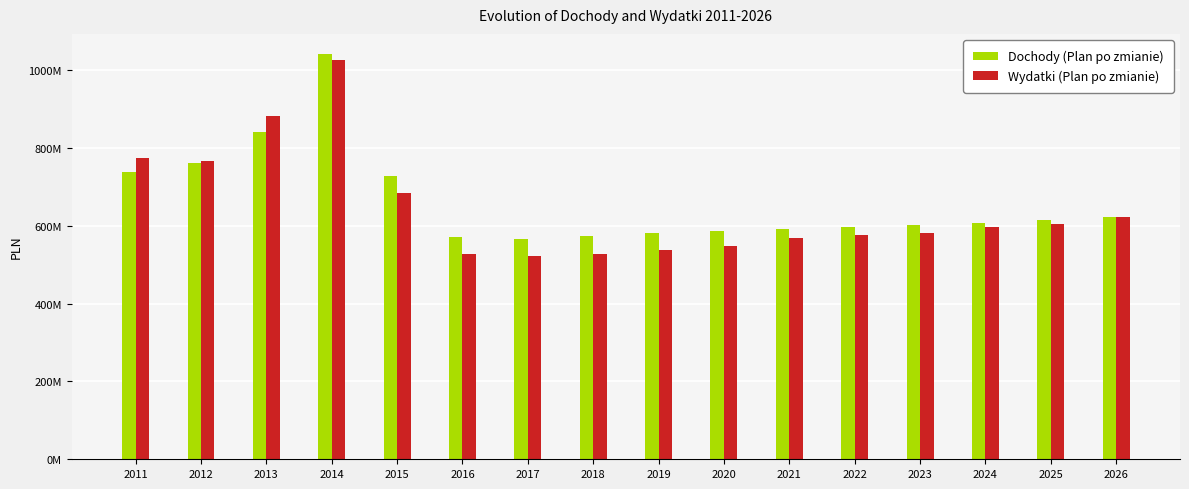

What is the greatest value displayed?

1040604594